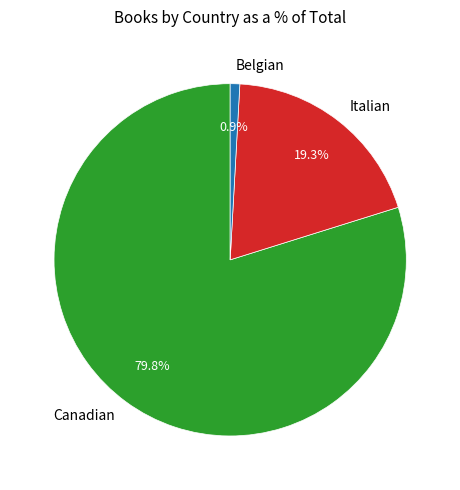

Which category has the biggest portion of the pie?

Canadian